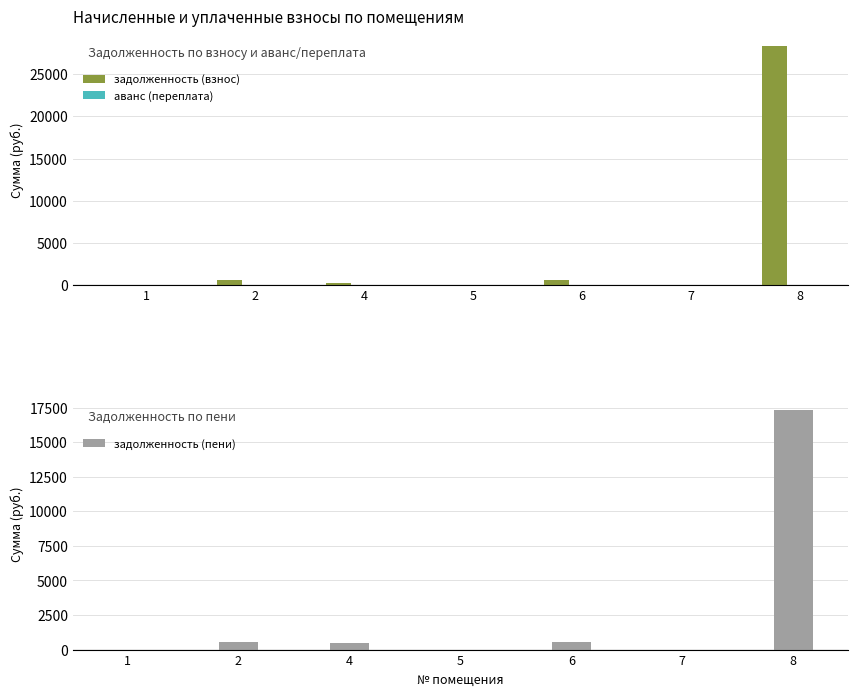

Reading left to right, transcribe all the data shown in this chart.

задолженность (взнос): 0.0	565.8	294.5	0.0	584.1	0.0	28392.6
аванс (переплата): 0.0	0.0	0.0	-0.2	0.0	0.0	0.0
задолженность (пени): 0.0	565.8	512.2	0.0	584.1	0.0	17327.0